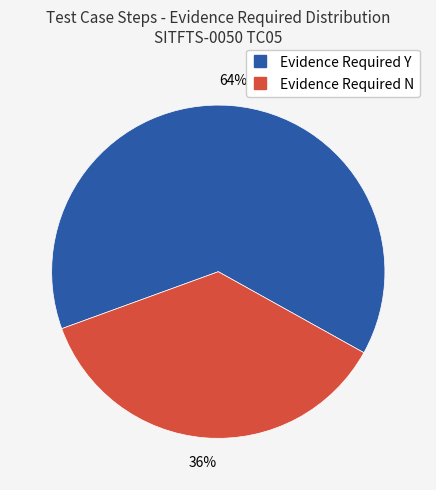

True or false: Evidence Required N accounts for 36% of the total.

True